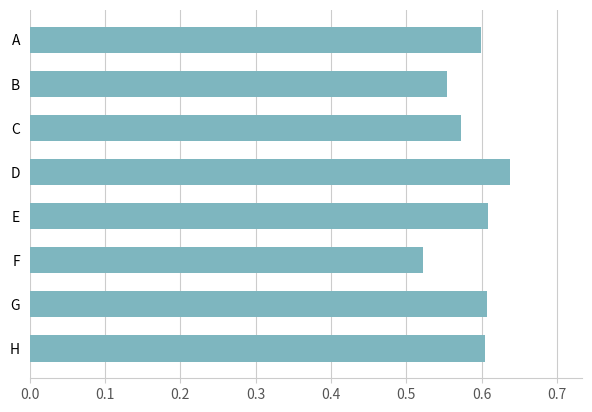

Count the values in the range 0 to 1.

8